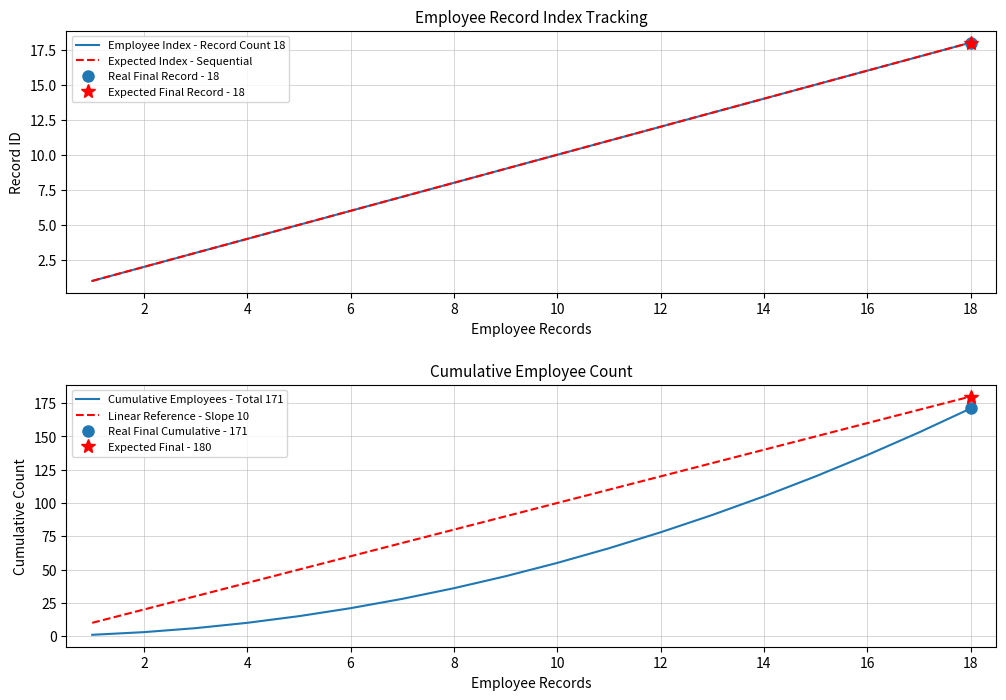

What is the smallest value displayed?

1